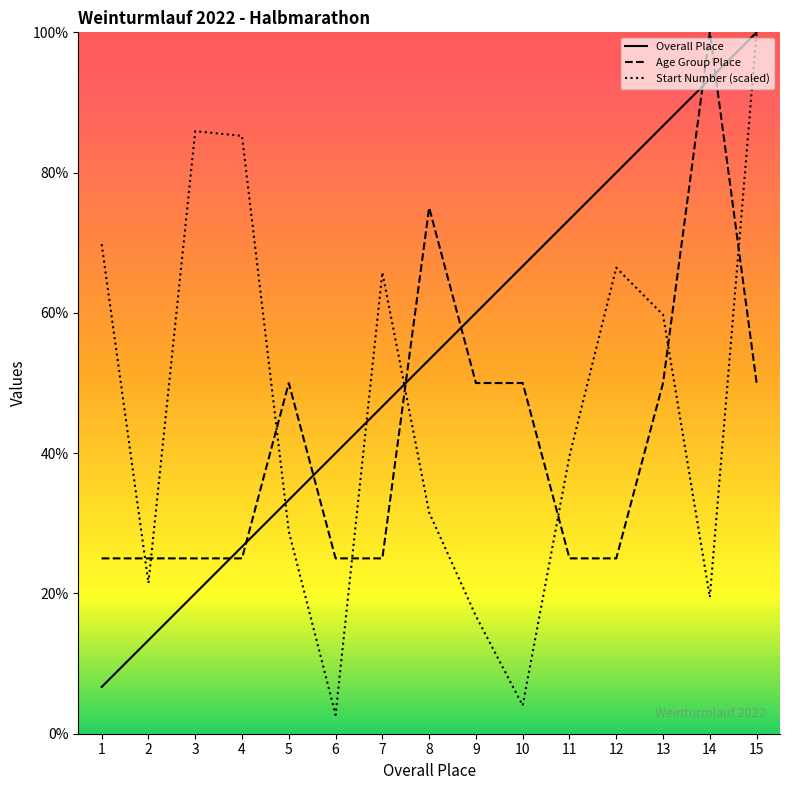

True or false: Age Group Place and Overall Place cross at least once.

True